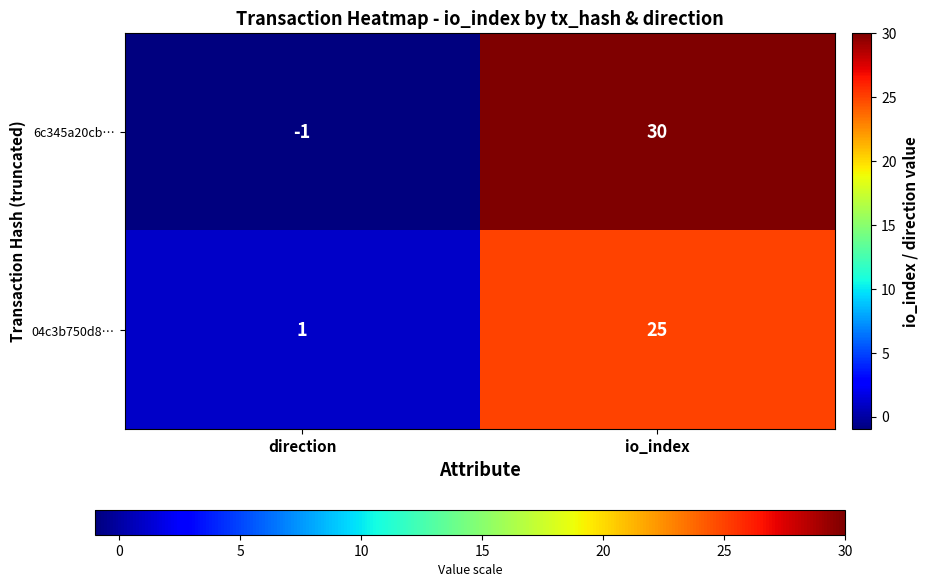

Which label corresponds to the largest value in the chart?

io_index